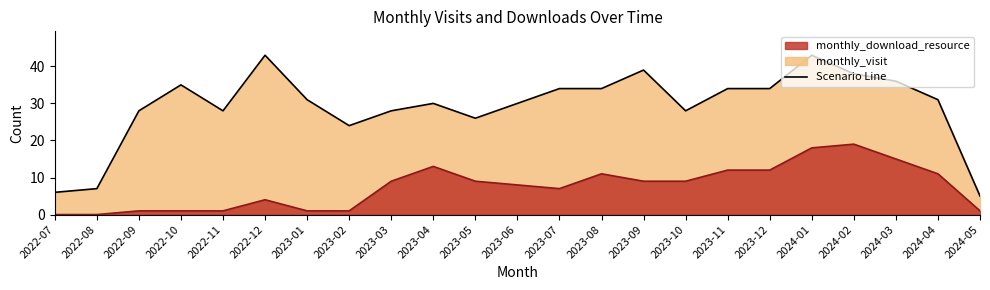

How many values in the monthly_download_resource series exceed 9?

8